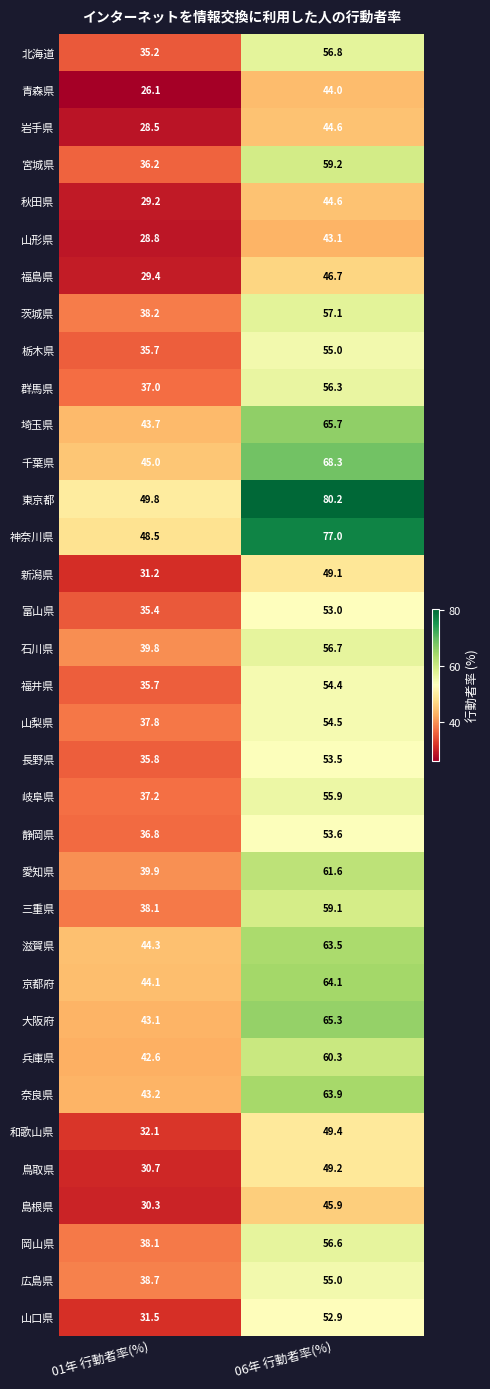

What is the sum of the 埼玉県 values at 06年 行動者率(%) and 01年 行動者率(%)?

109.4